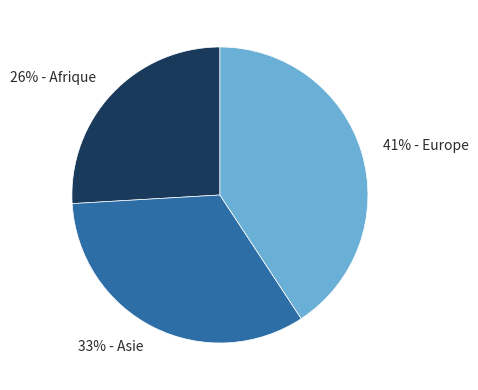

To the nearest percent, what is the average slice percentage?

33%